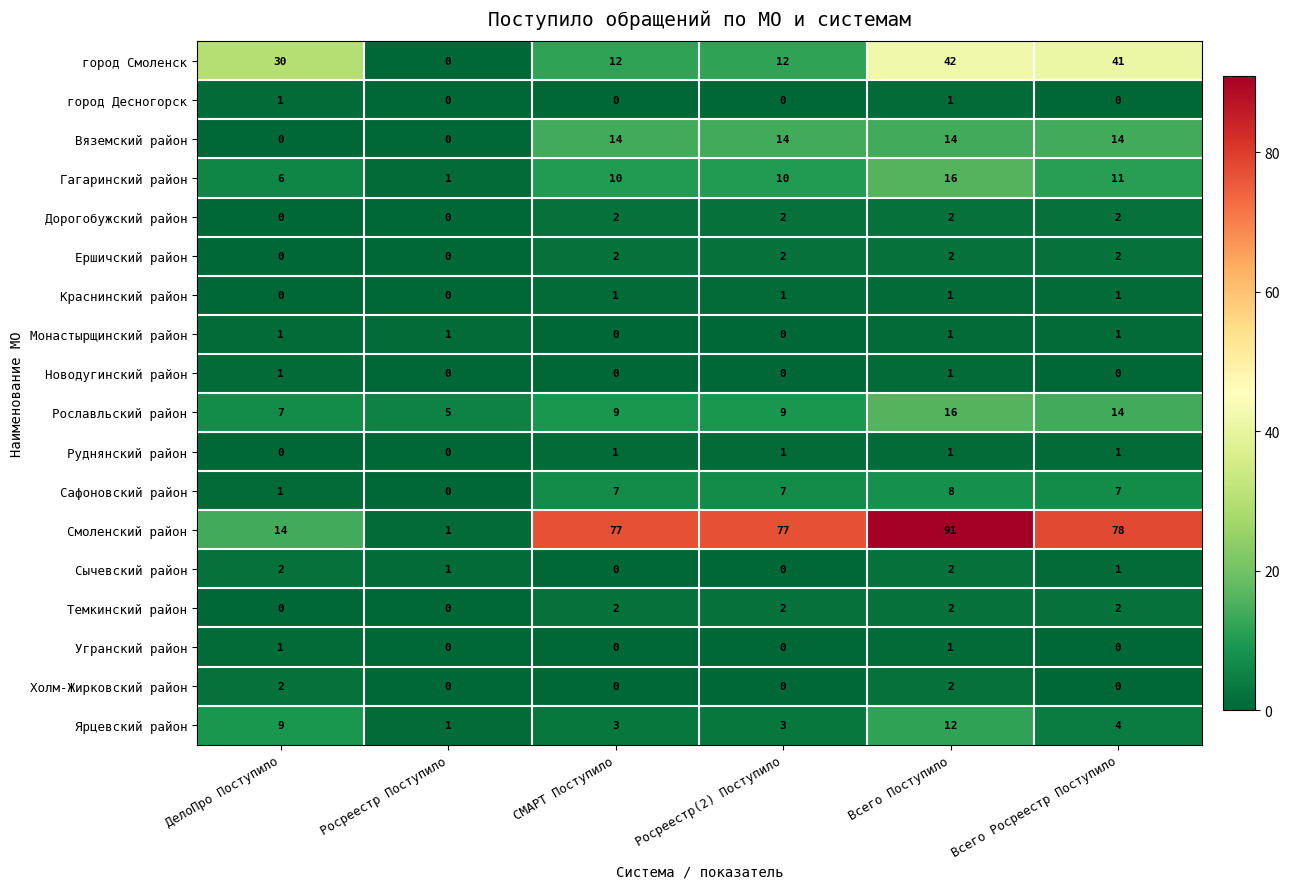

Is it true that Монастырщинский район equals 0 at Росреестр(2) Поступило?

True